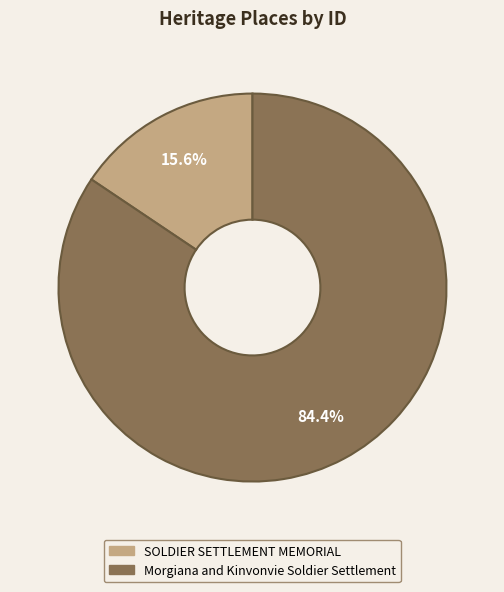

The Morgiana and Kinvonvie Soldier Settlement slice represents 84% of the pie. True or false?

True